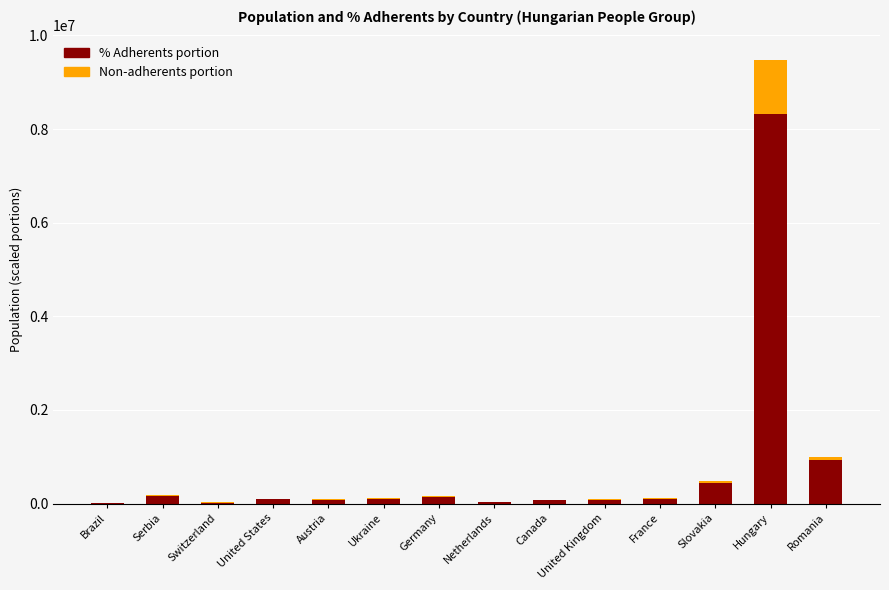

Is it true that % Adherents portion equals 1249781.4 at Romania?

False